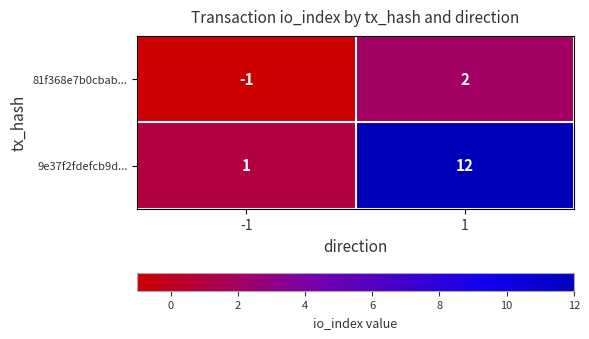

Rank the series at -1 from lowest to highest value.

81f368e7b0cbab..., 9e37f2fdefcb9d...